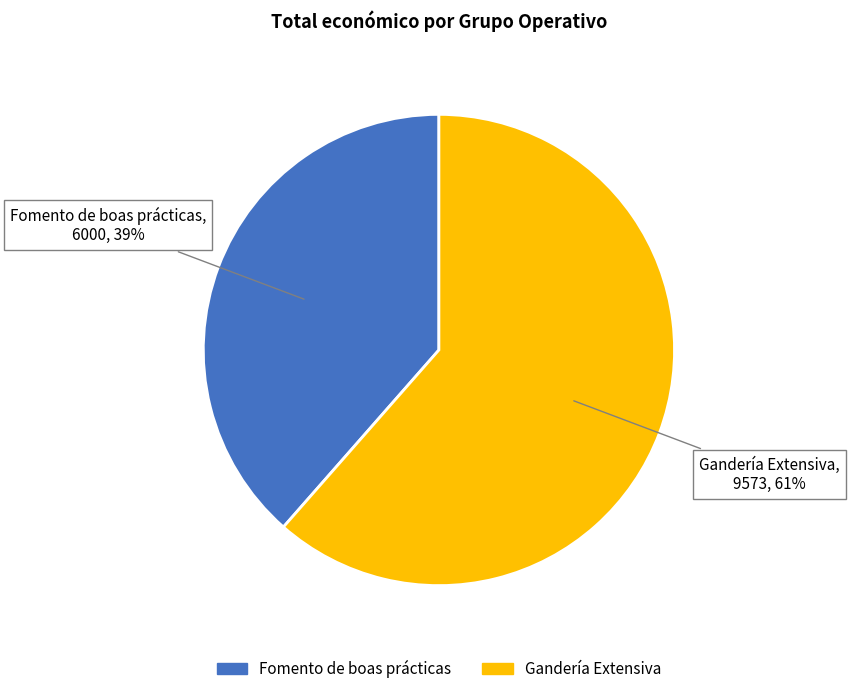

Do Gandería Extensiva and Fomento de boas prácticas together represent more than half of the pie?

Yes